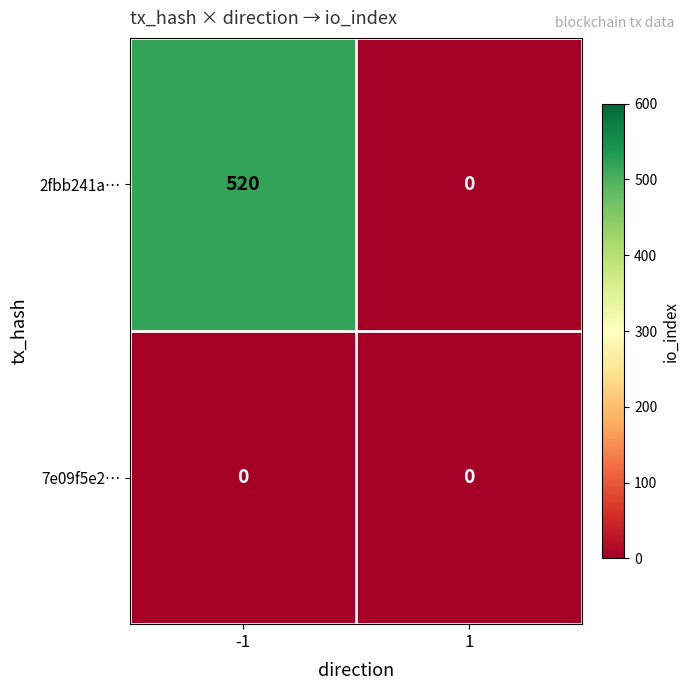

List the labels in order of 2fbb241a… value, largest first.

-1, 1